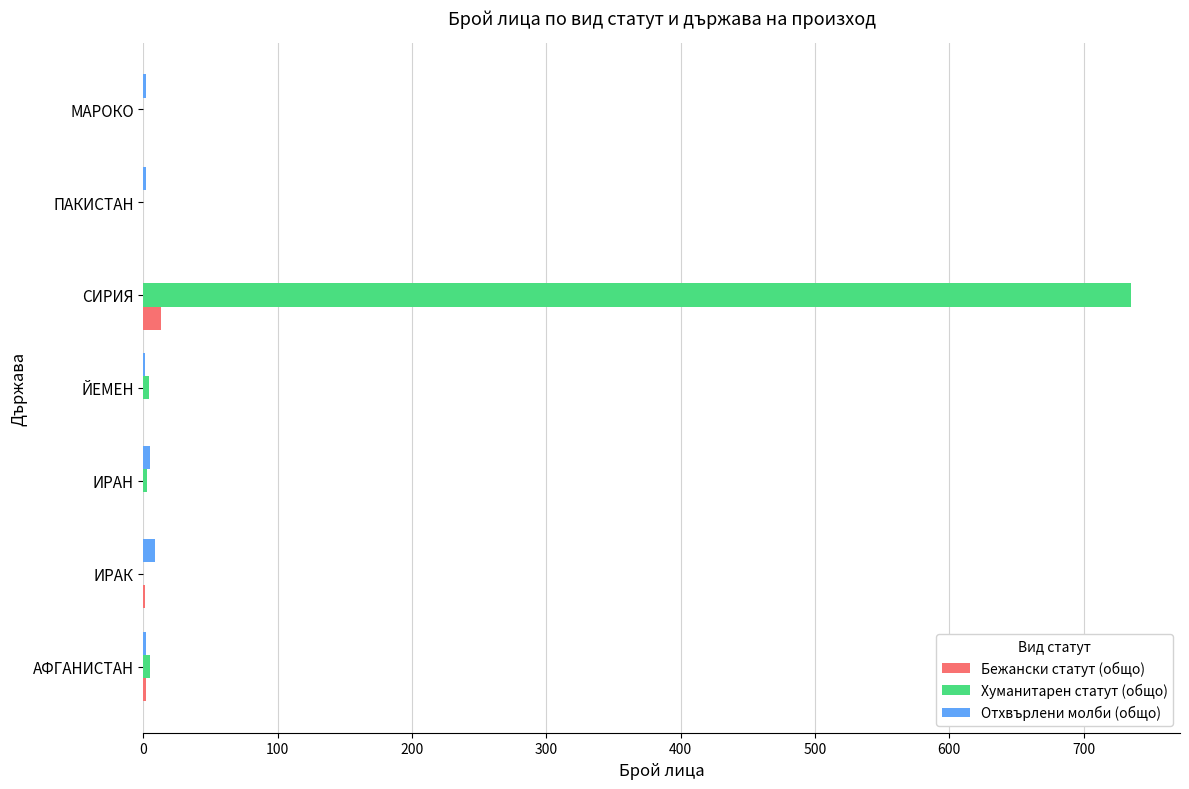

What is the sum of all Хуманитарен статут (общо) values?

747